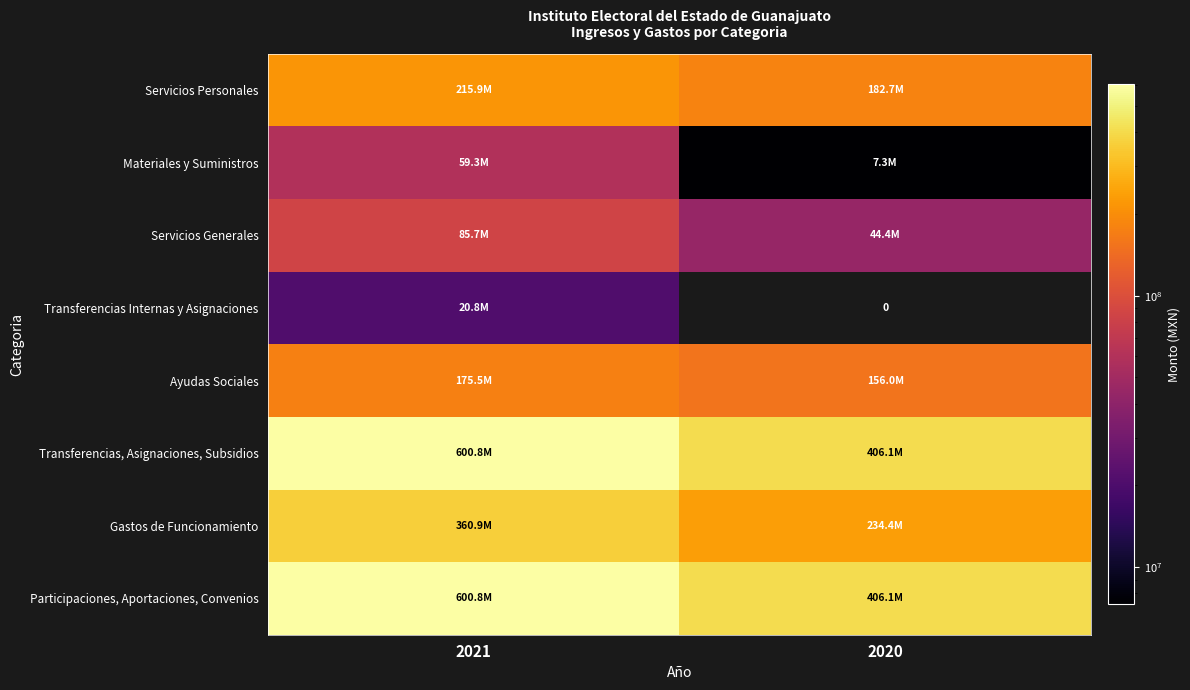

Rank the categories by Transferencias Internas y Asignaciones value from highest to lowest.

2021, 2020